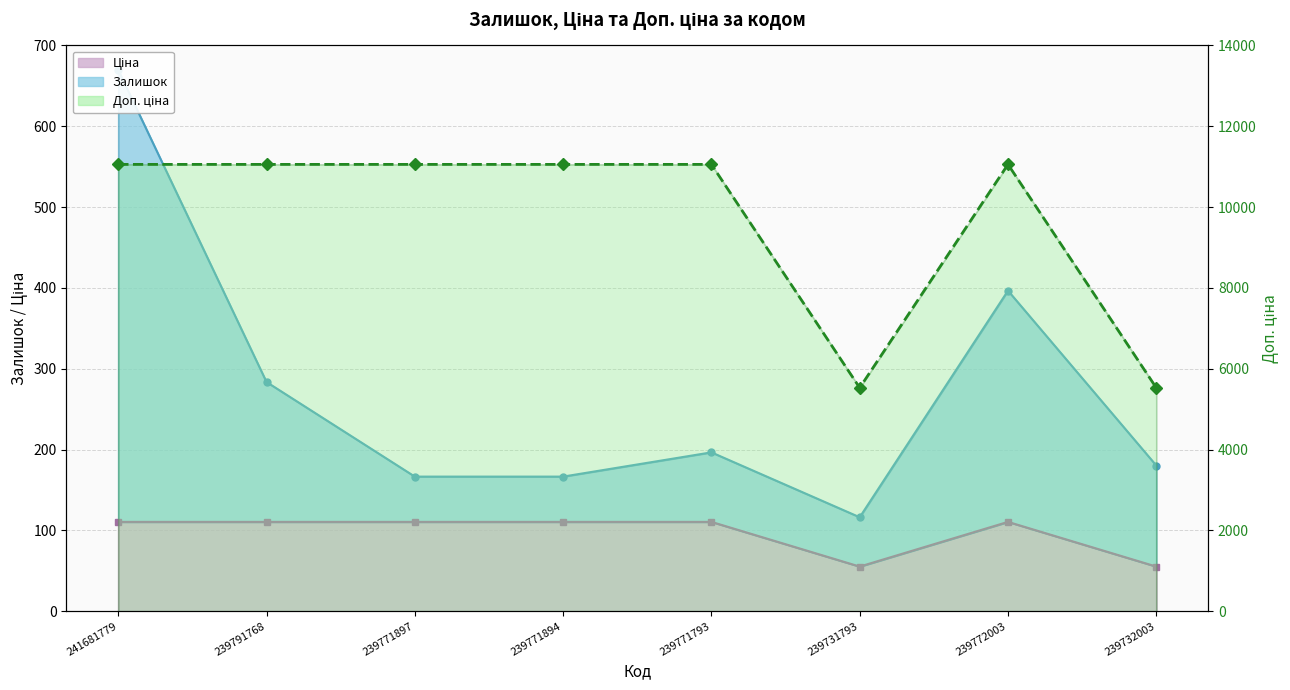

Which label corresponds to the smallest value in the chart?

239731793